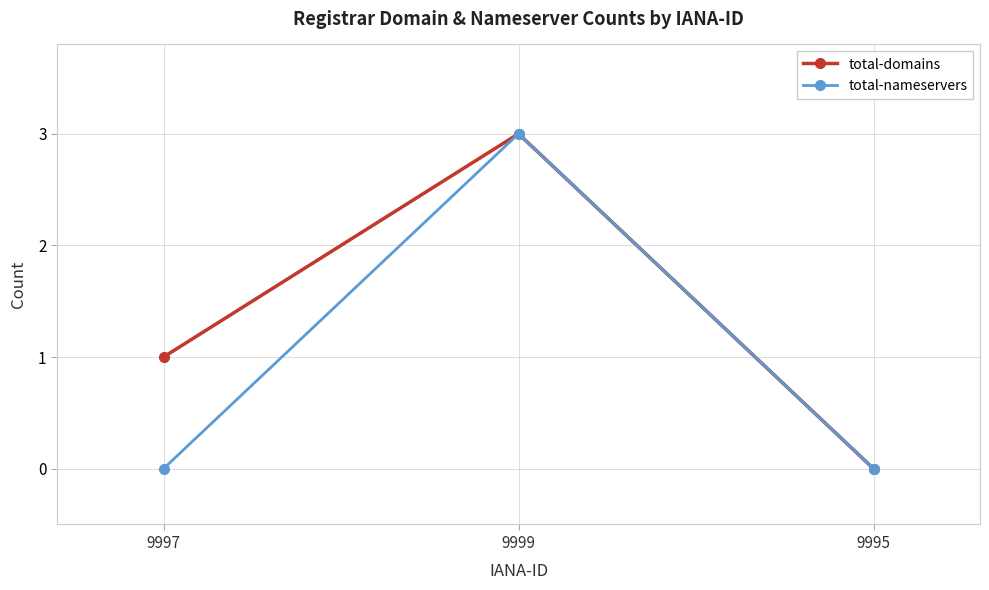

Is the value of total-nameservers at 9999 greater than the value of total-domains at 9995?

Yes